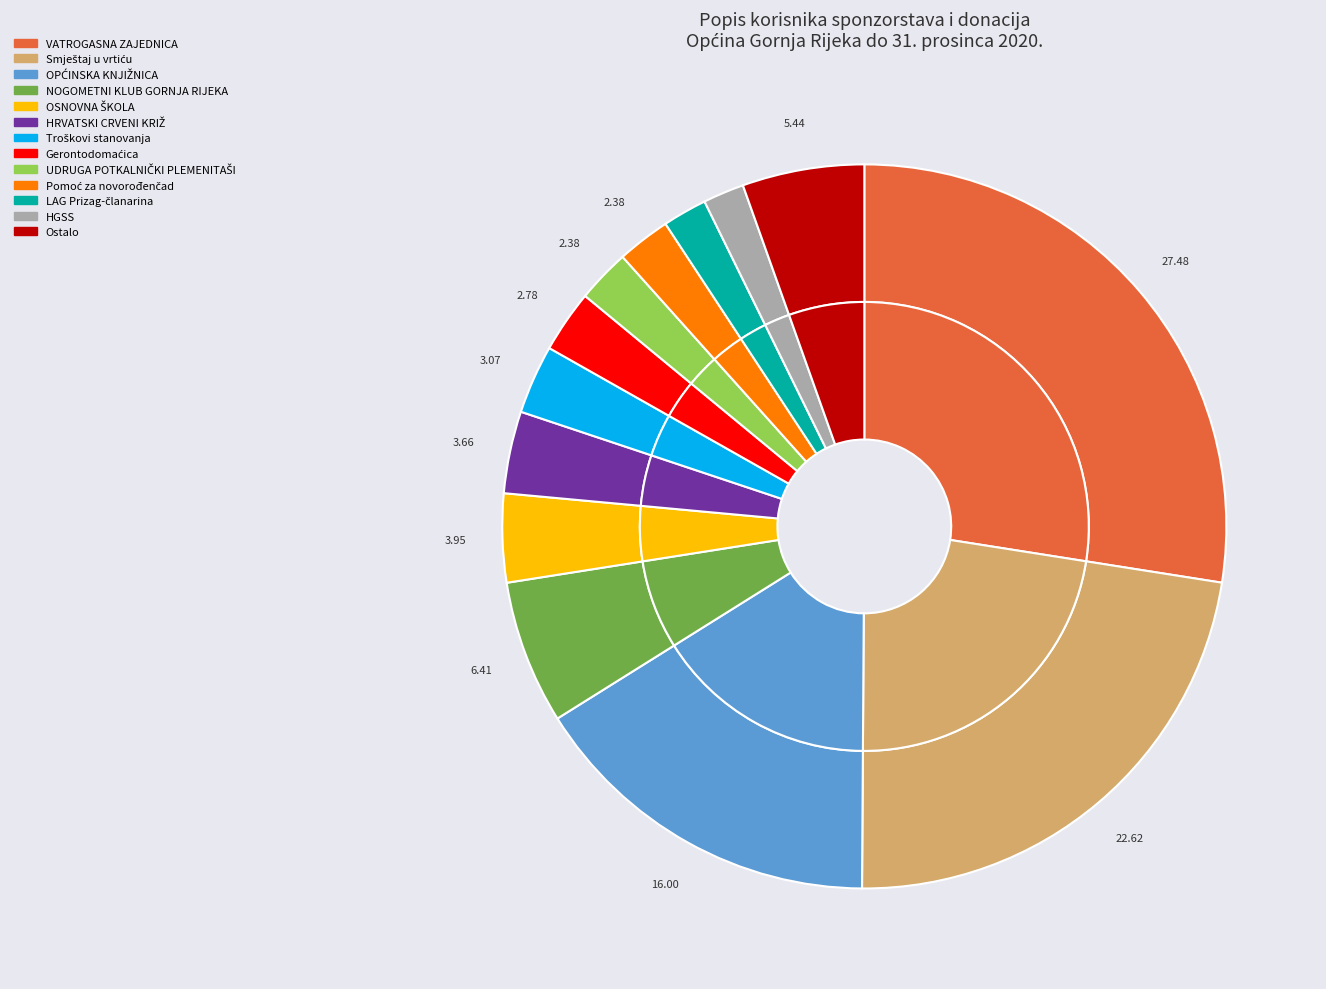

Is Stipendija the majority of the pie?

No